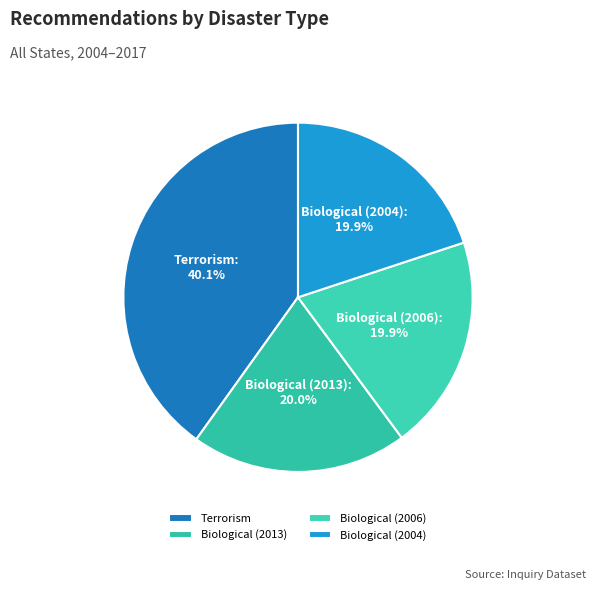

Which category has the biggest portion of the pie?

Terrorism